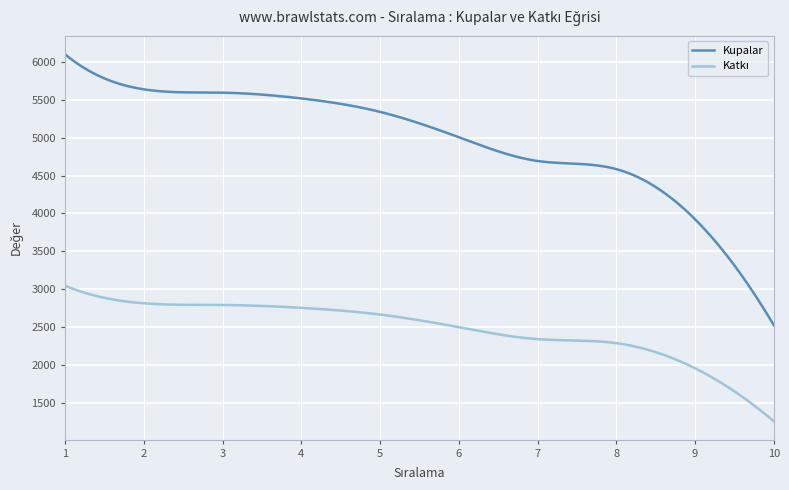

Which series has the largest range (max minus min)?

Kupalar